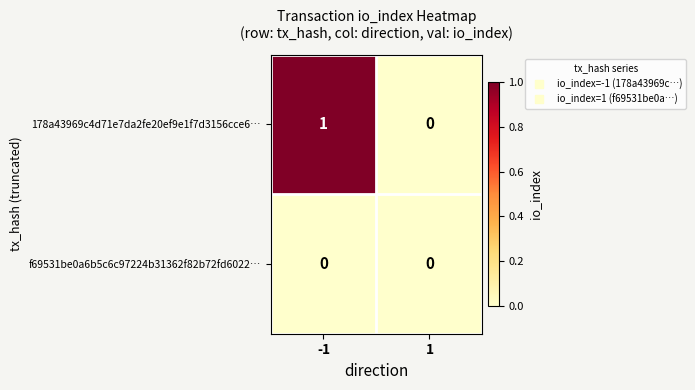

Which series has the largest total across all categories?

178a43969c4d71e7da2fe20ef9e1f7d3156cce6…